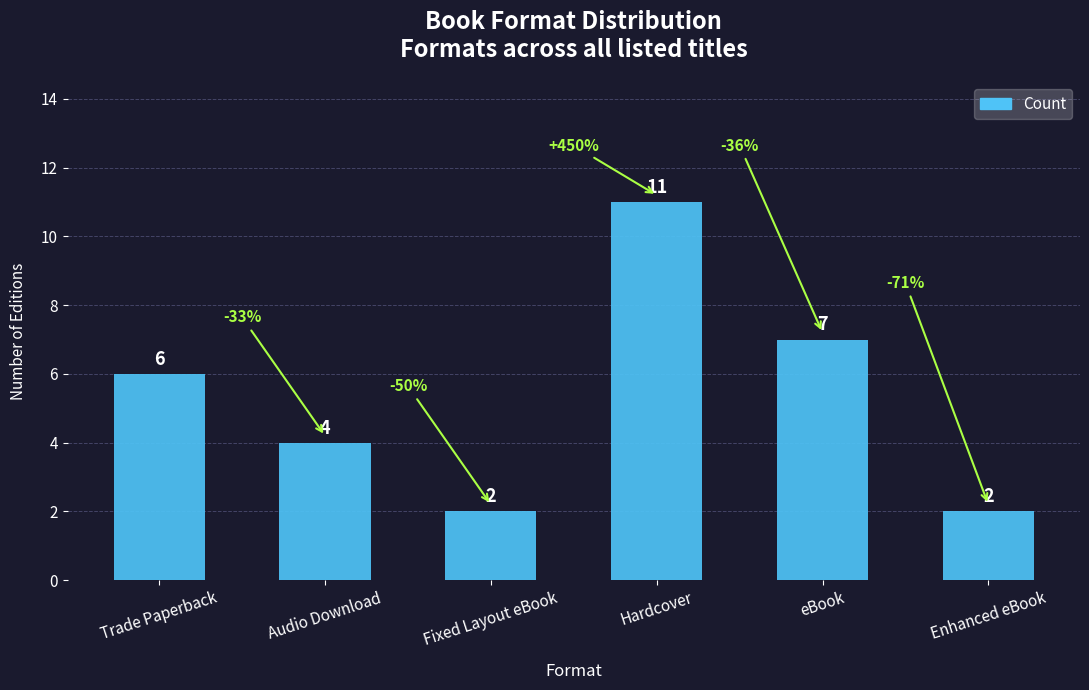

True or false: the data shows 2 at Enhanced eBook.

True